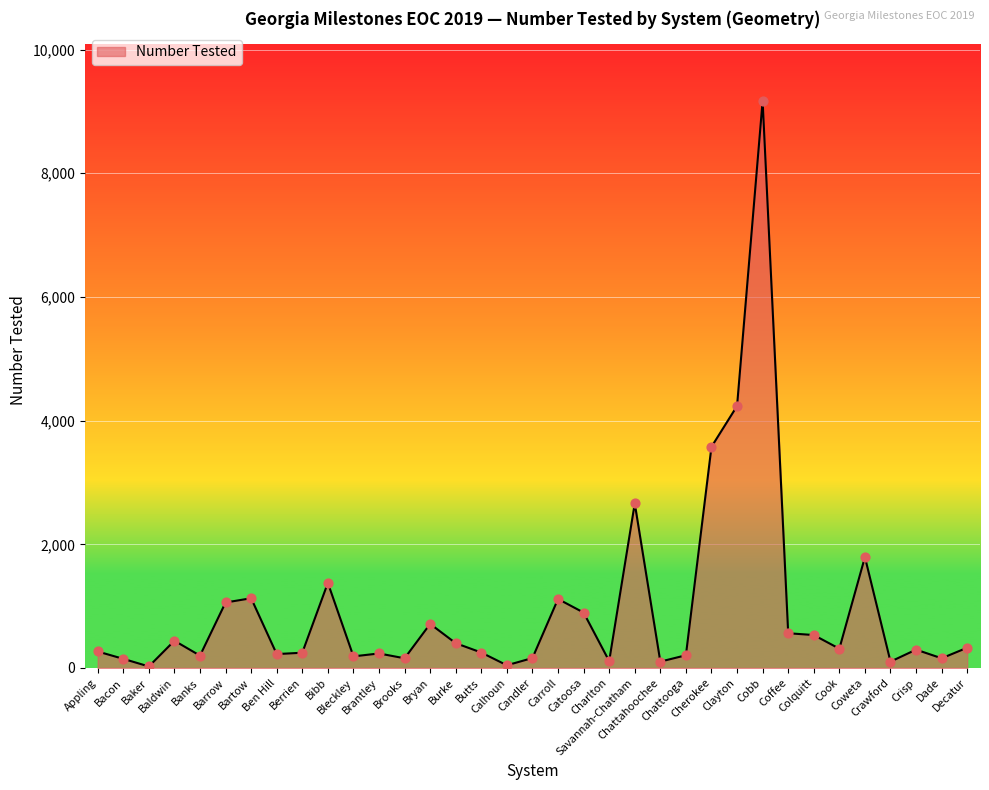

What is the ratio of the value at Bibb to the value at Ben Hill?

6.1